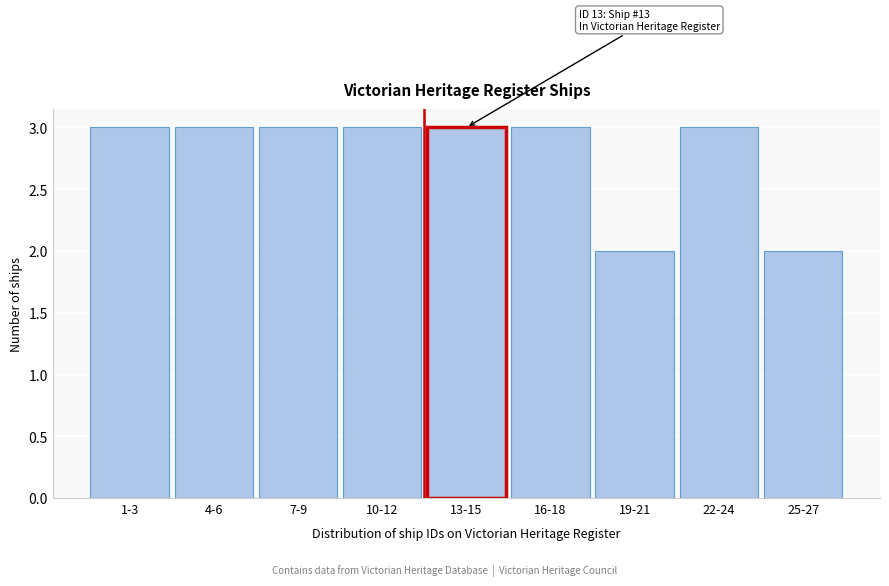

Reading left to right, transcribe all the data shown in this chart.

1-3=3	4-6=3	7-9=3	10-12=3	13-15=3	16-18=3	19-21=2	22-24=3	25-27=2